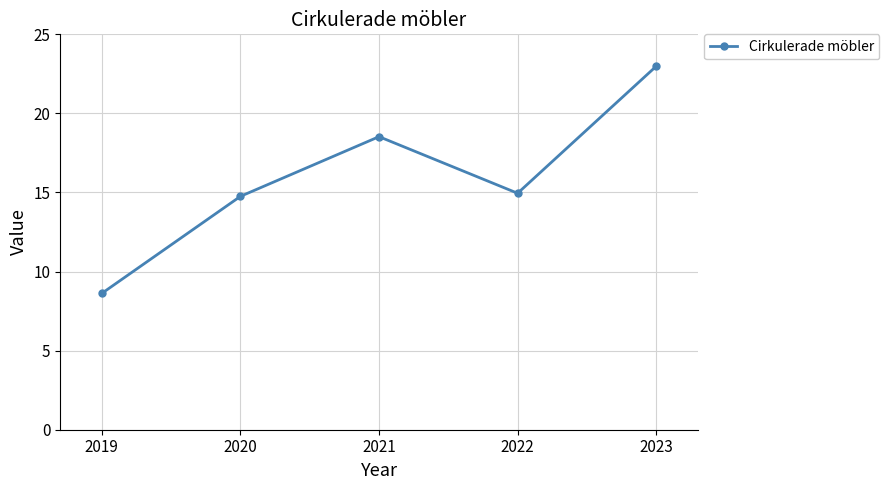

What is the maximum value shown in the chart?

23.0